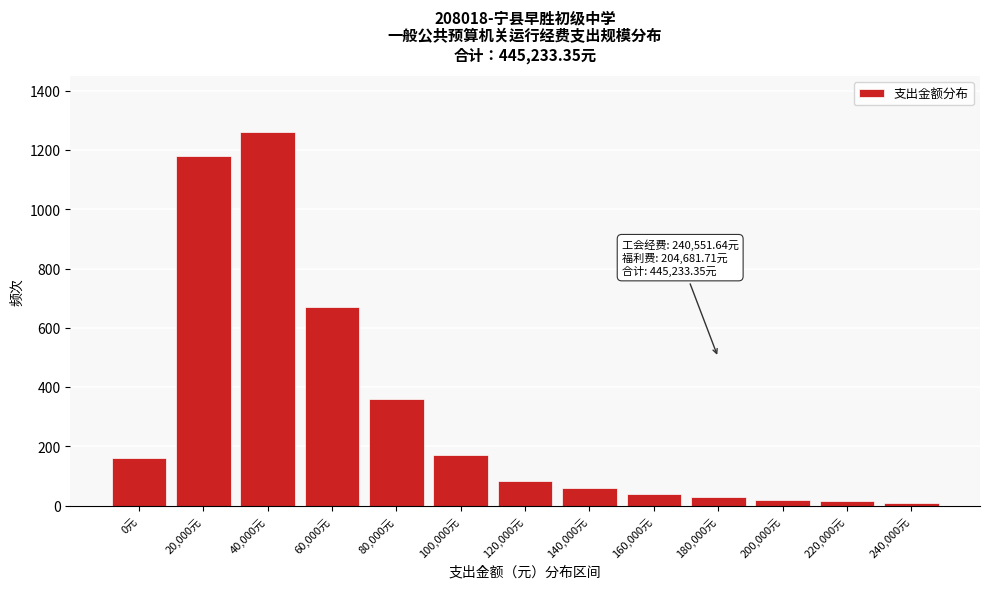

What is the average value?

312